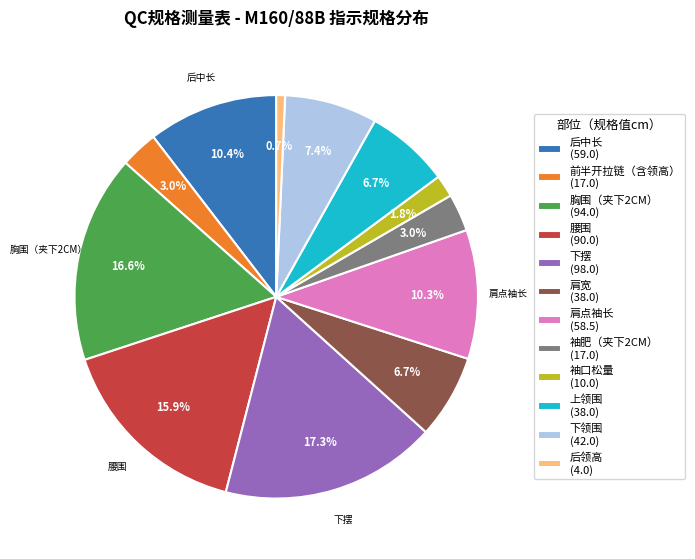

To the nearest percent, what is the average slice percentage?

8%